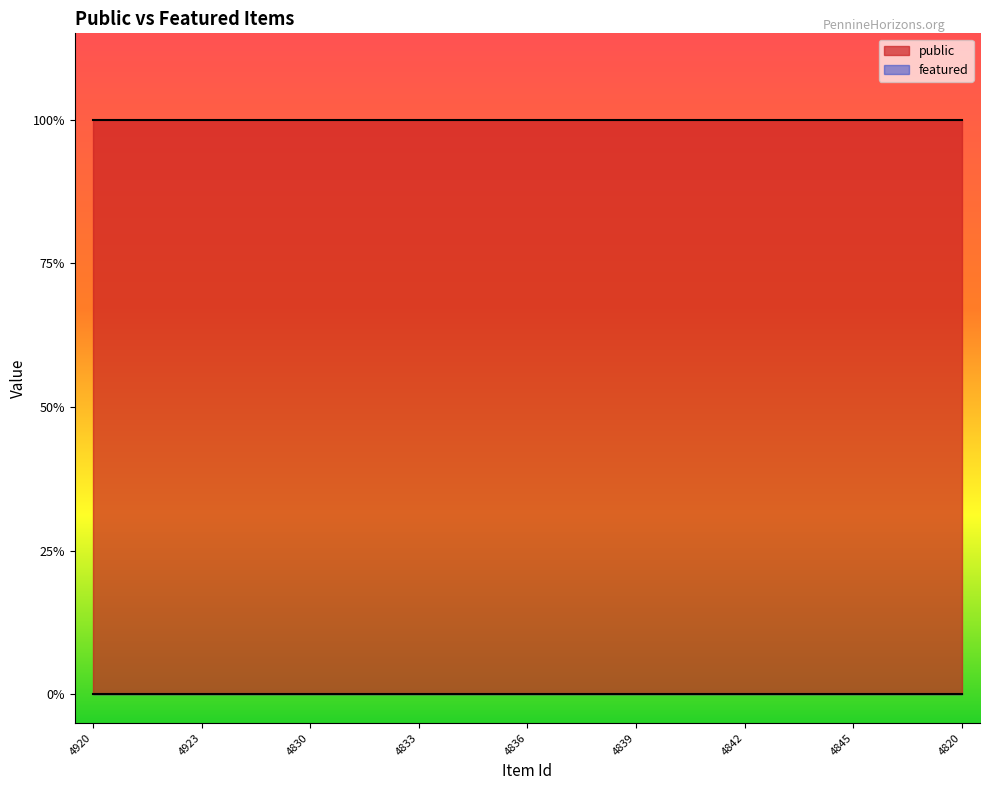

At which category does the chart reach its peak across all series?

4920